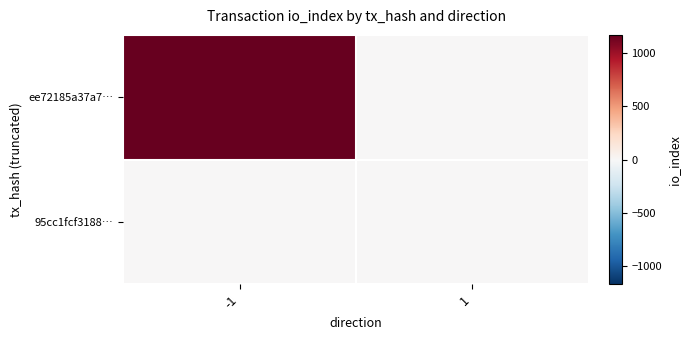

Which has a higher value, 1 or -1?

-1